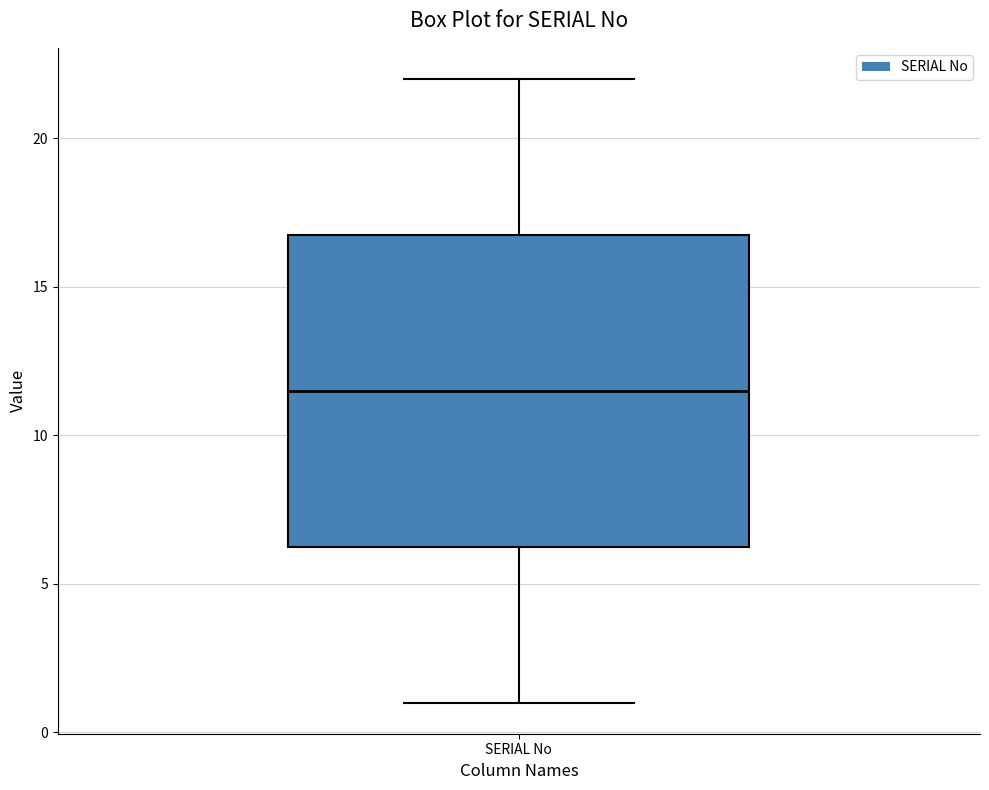

Transcribe this box plot: give where the median line is, the range the box spans, and where the two whiskers end, as read against the y-axis. The values are not printed on the chart, so give them approximately, as read against the axis.

median 11.5, box 6.5 to 17.0, whiskers 1.0 to 22.0